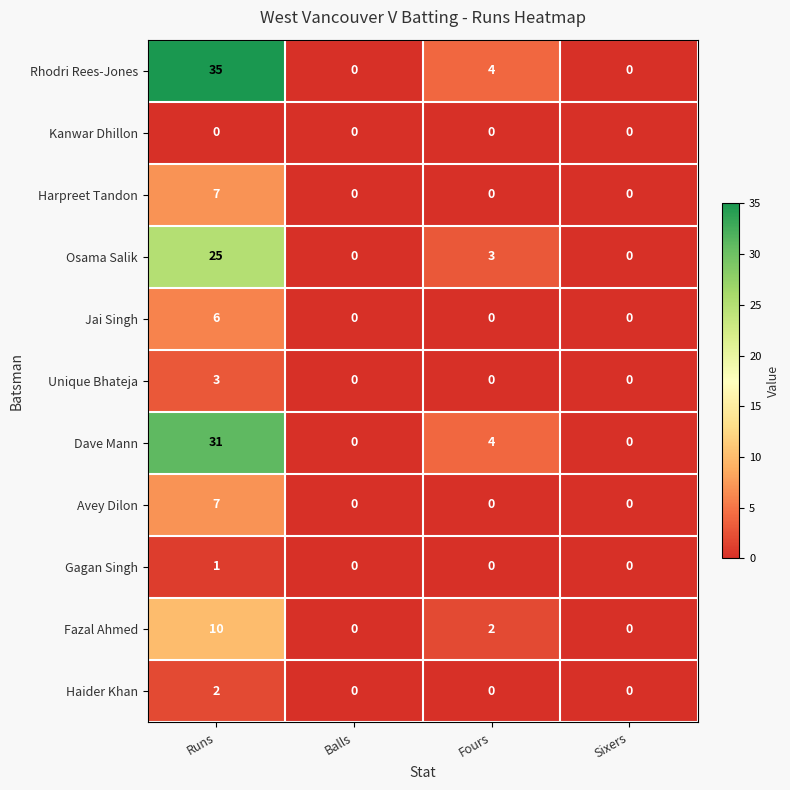

How many Gagan Singh values are between 0 and 1?

4